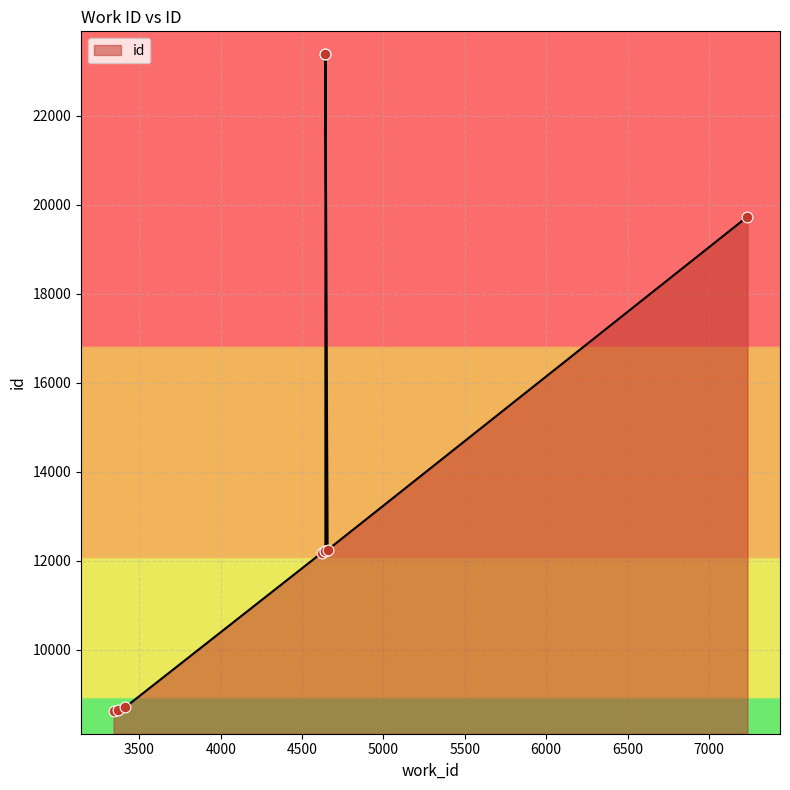

What is the change in value from 3341 to 4638?

+3602